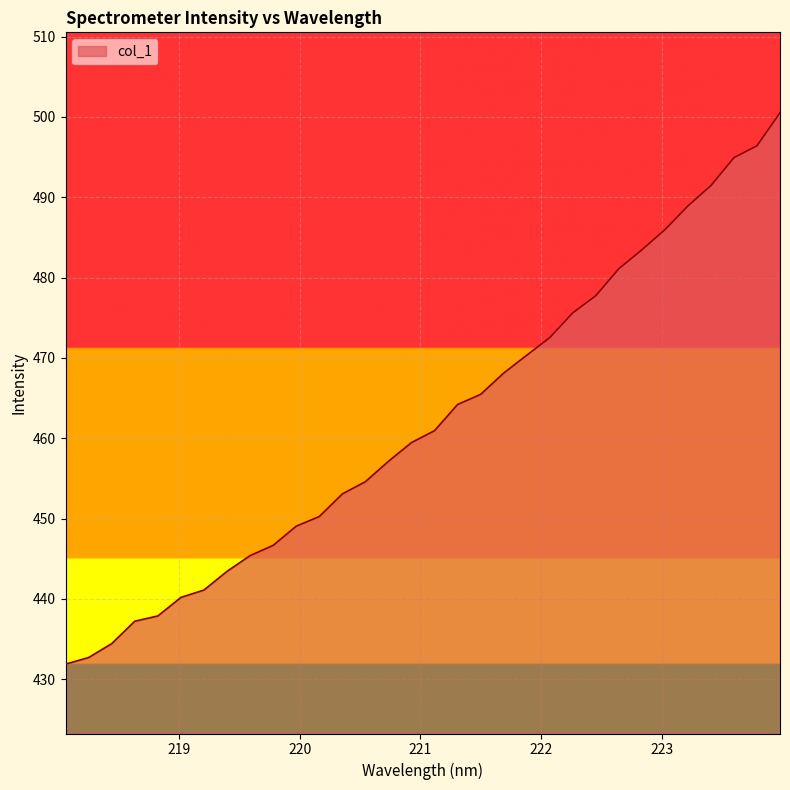

What is the greatest value displayed?

500.5